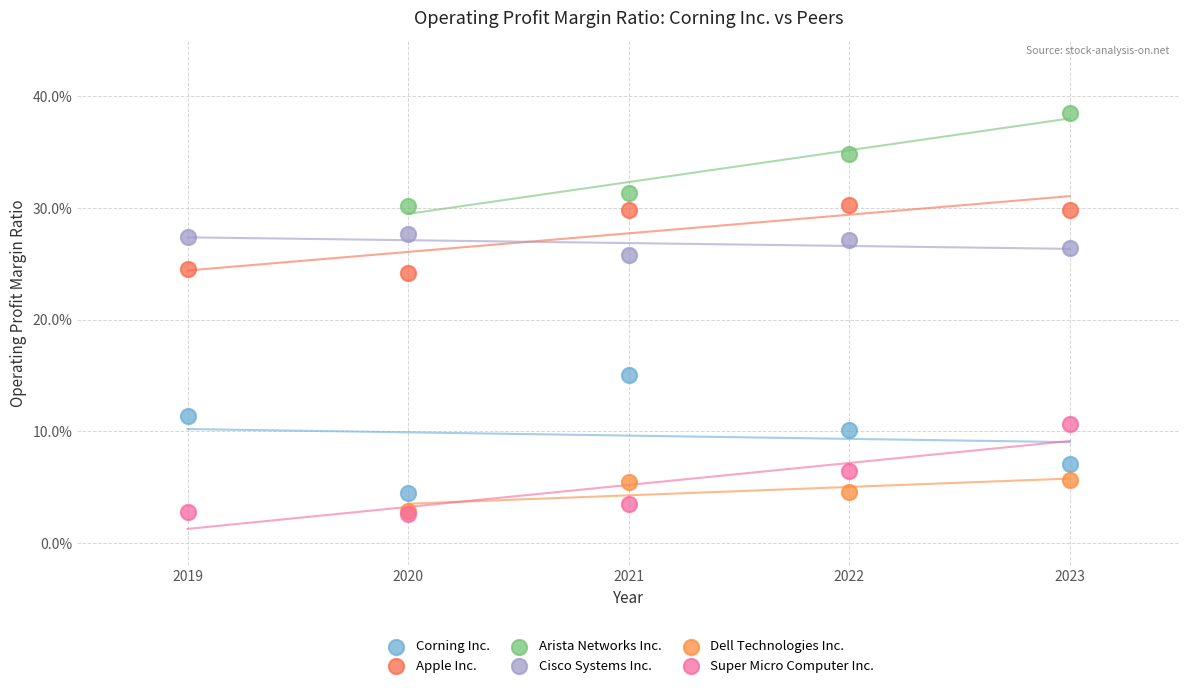

What are all the series names shown in the legend?

Corning Inc., Apple Inc., Arista Networks Inc., Cisco Systems Inc., Dell Technologies Inc., Super Micro Computer Inc.